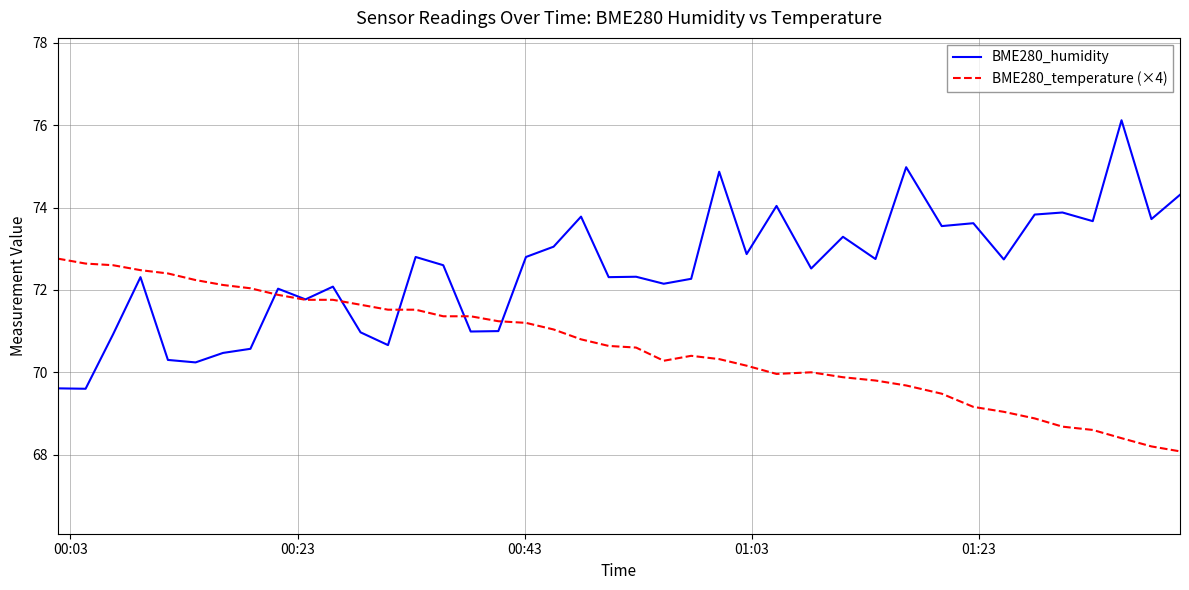

Is this an area chart (filled region under the line)?

No